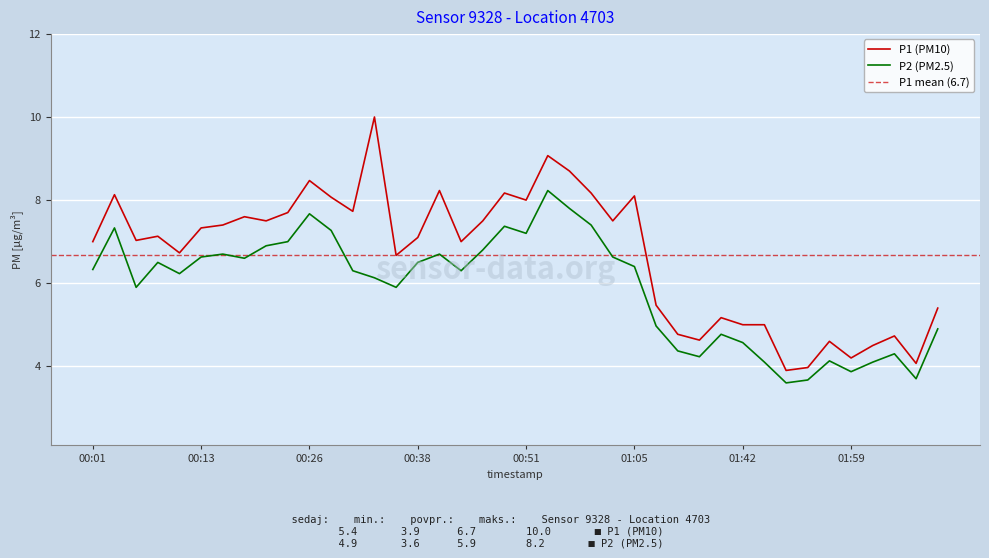

What is the label of the 5th point from the left?

00:11